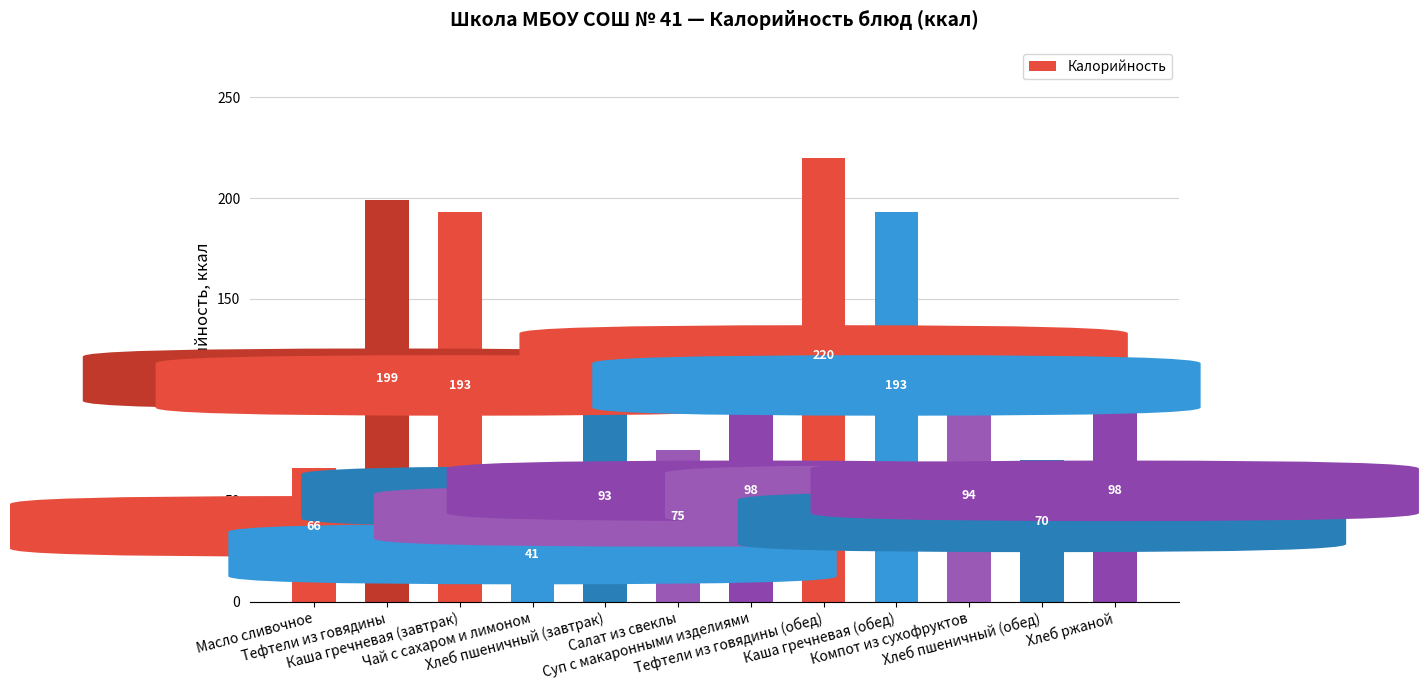

What is the greatest value displayed?

220